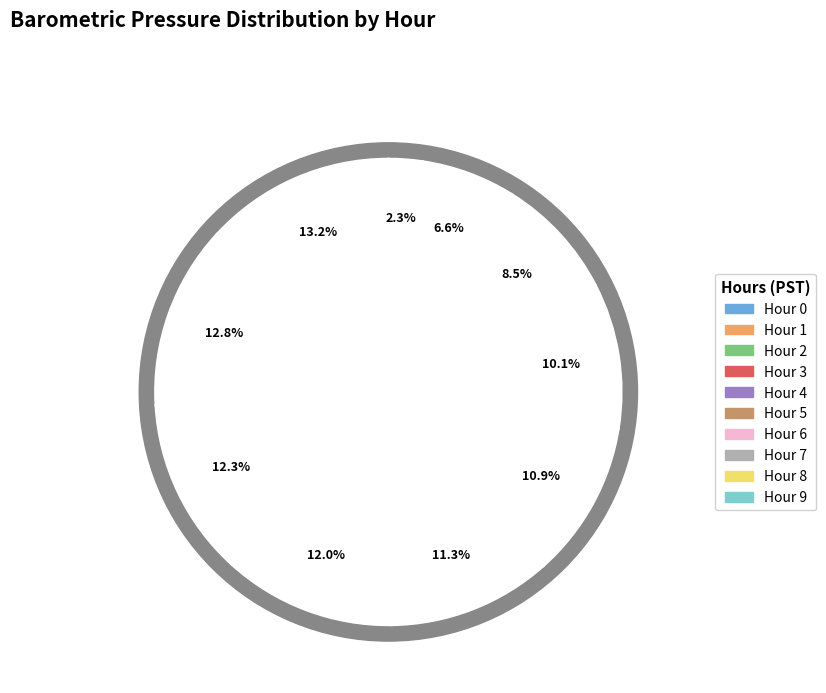

Count the number of slices in the pie.

10